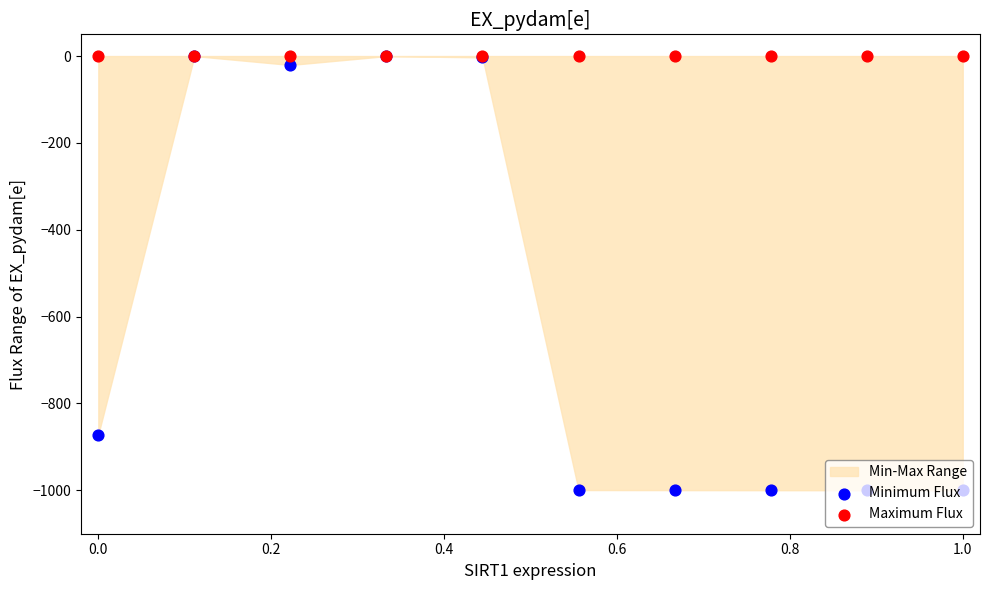

At how many categories does at least one series exceed -644?

10